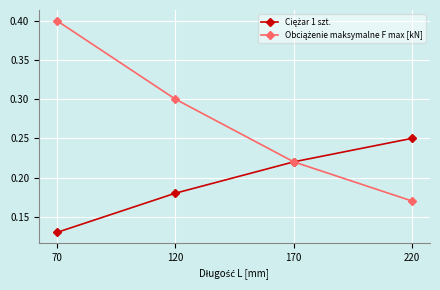

At which category is the sum across all series the highest?

70